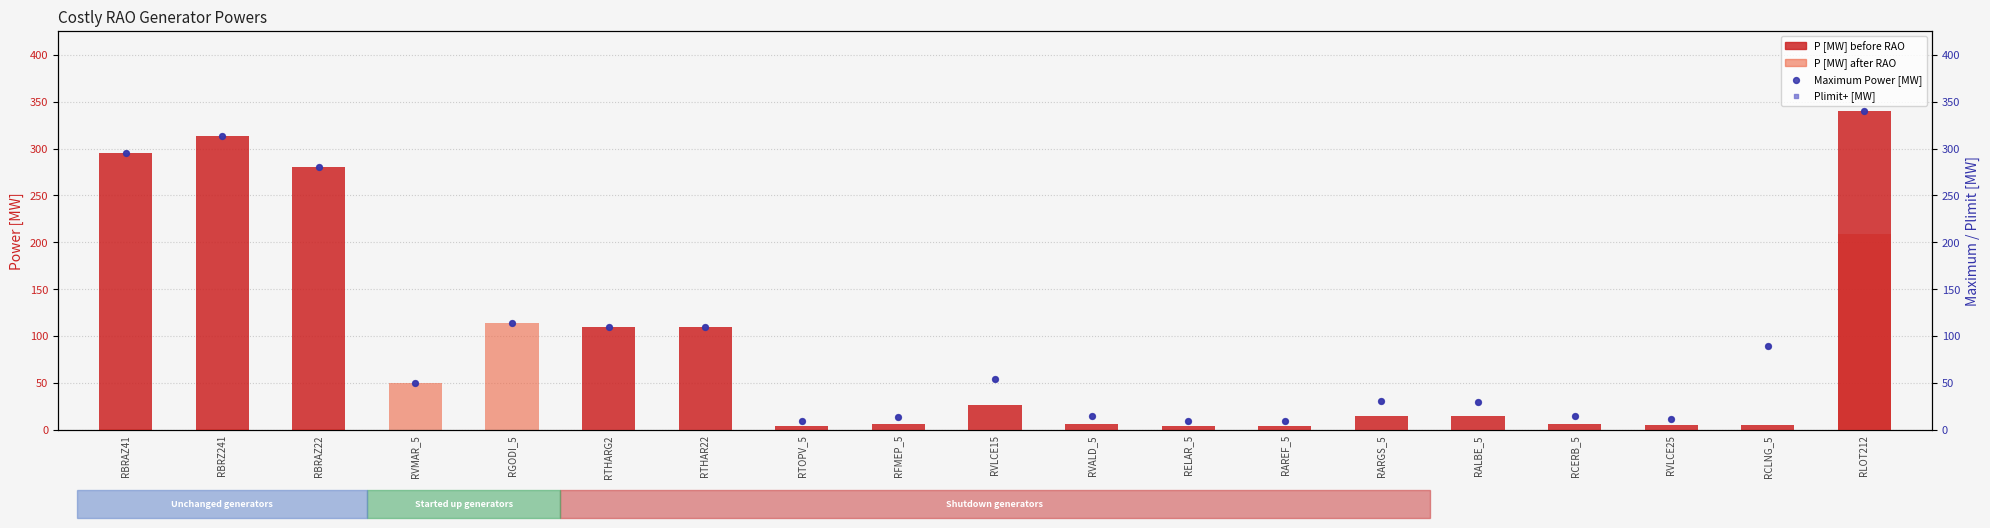

What is the total value across all series at RVALD_5?

37